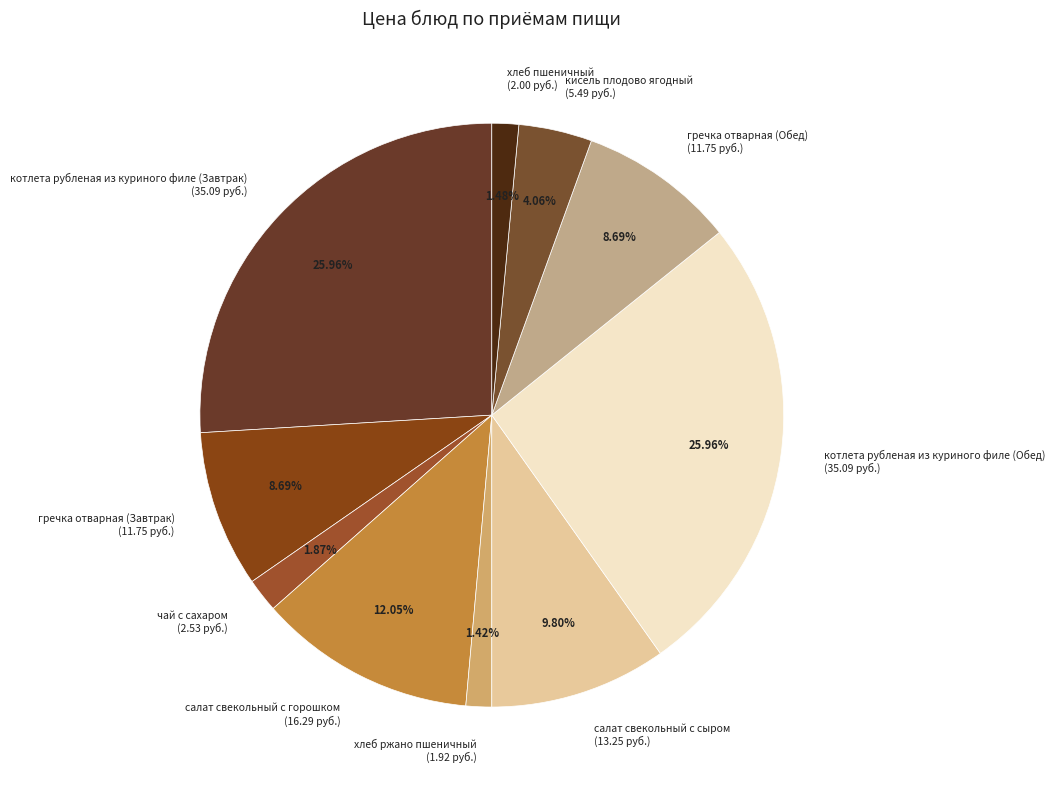

Which has a higher value, котлета рубленая из куриного филе (Завтрак) (35.09 руб.) or салат свекольный с сыром (13.25 руб.)?

котлета рубленая из куриного филе (Завтрак) (35.09 руб.)